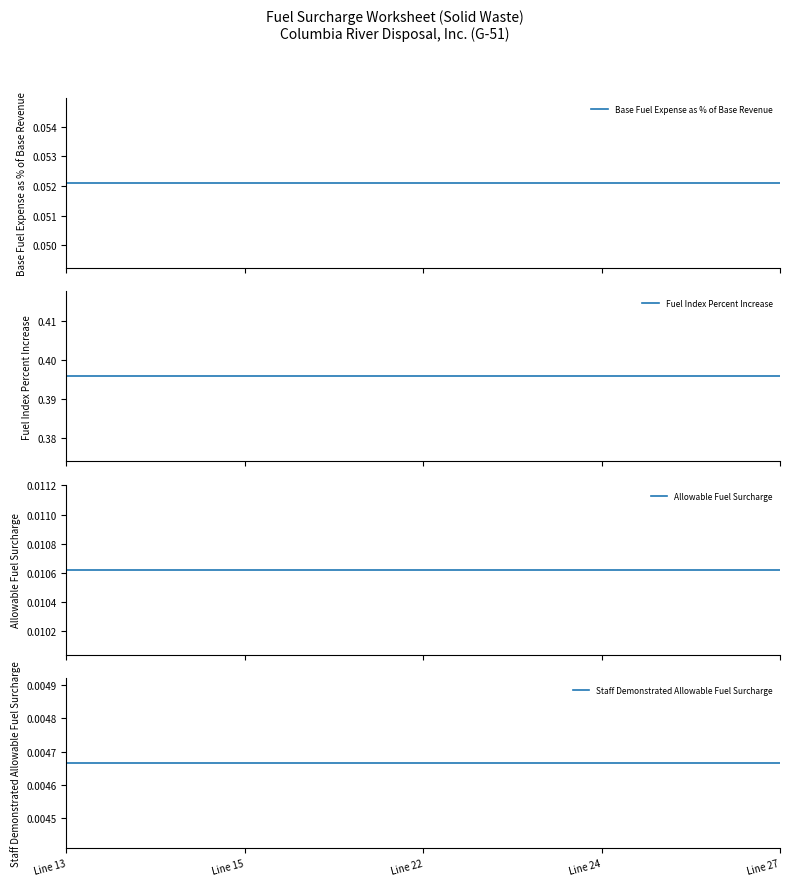

What is the value of the Fuel Index Percent Increase point at the 4th from the left?

0.4